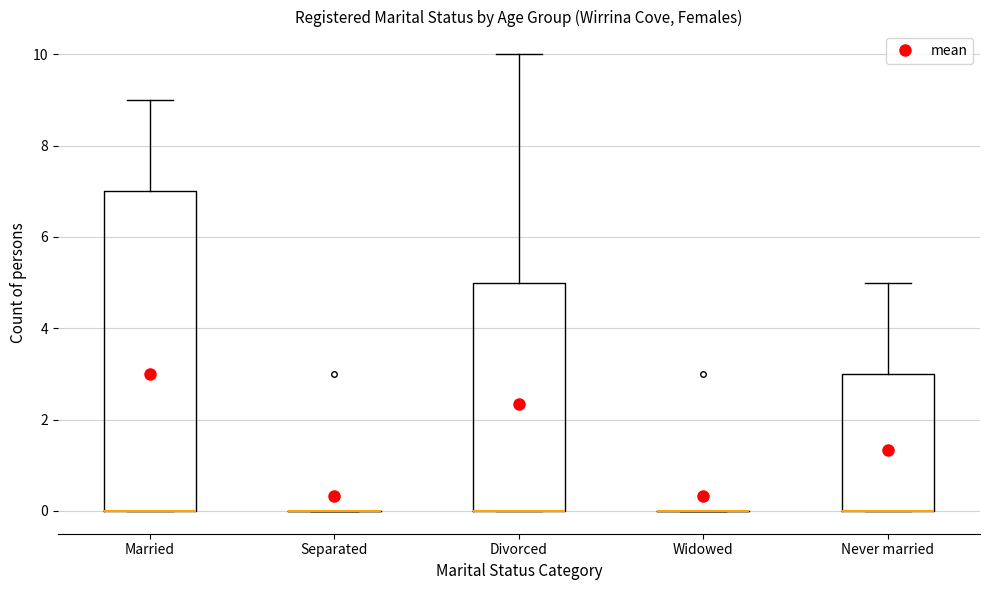

Which box is the tallest, from its lower edge to its upper edge?

Married